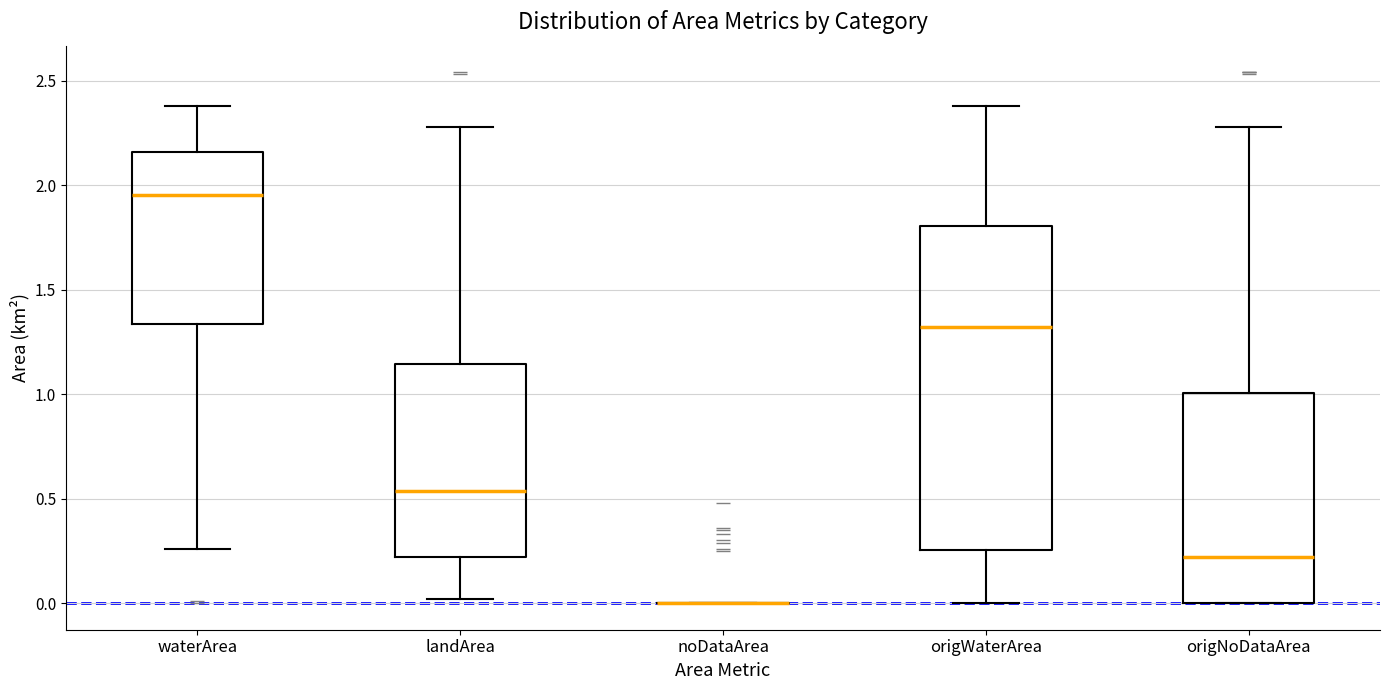

Comparing the boxes themselves (not the whiskers), which one is the tallest?

origWaterArea